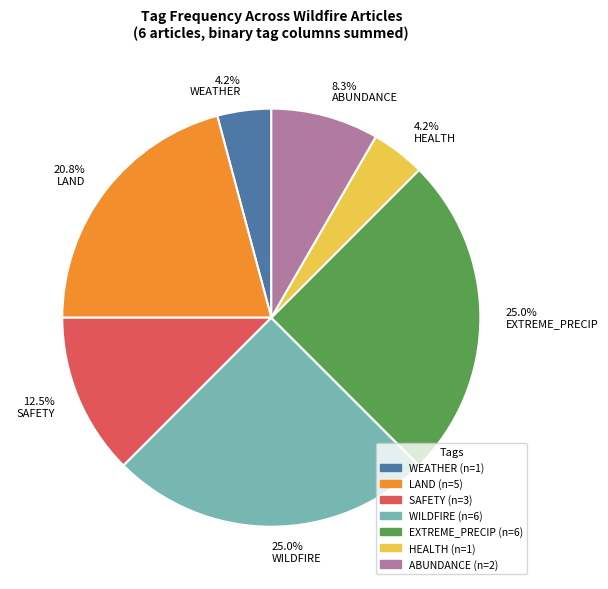

To the nearest percent, what is the difference between the largest and smallest slice percentages?

21%